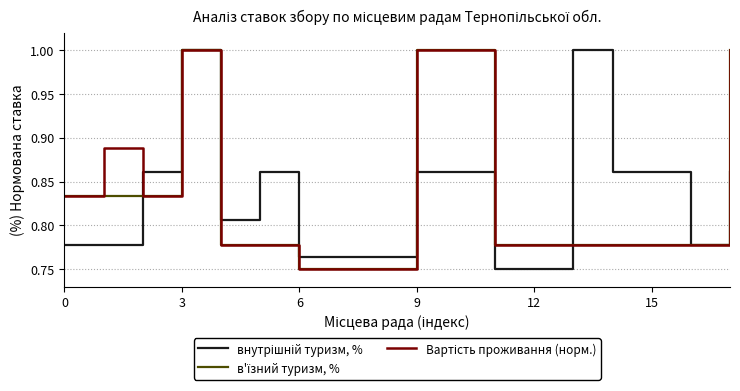

What is the maximum value shown in the chart?

1.0